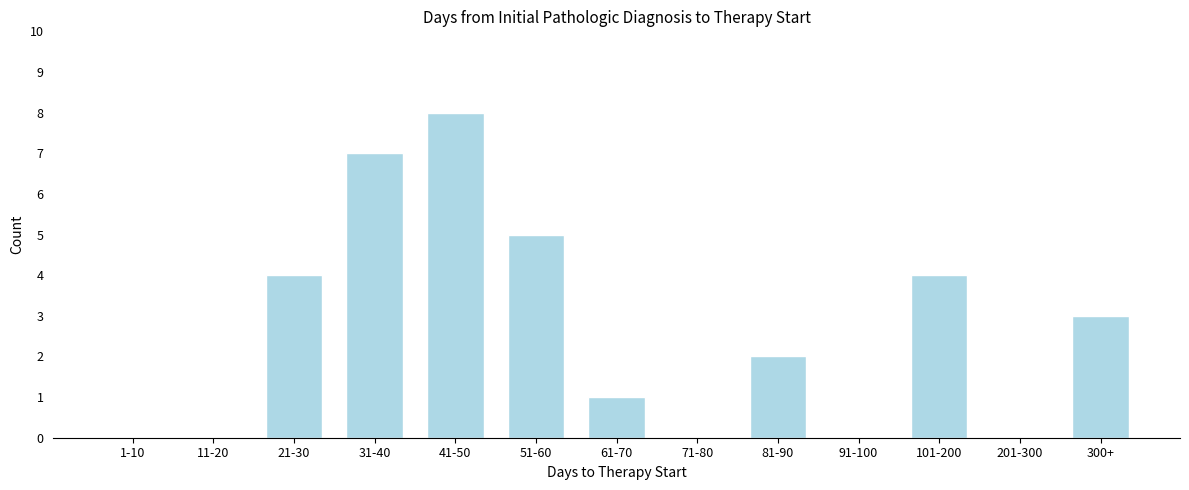

Reading left to right, list all the values displayed in this chart.

1-10=0	11-20=0	21-30=4	31-40=7	41-50=8	51-60=5	61-70=1	71-80=0	81-90=2	91-100=0	101-200=4	201-300=0	300+=3